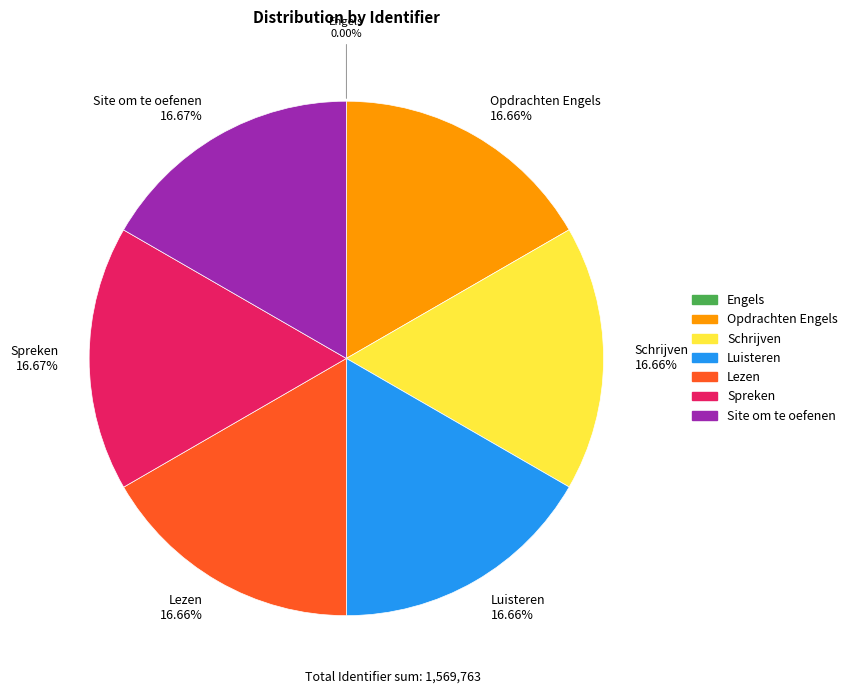

Is there a majority slice in this chart?

No